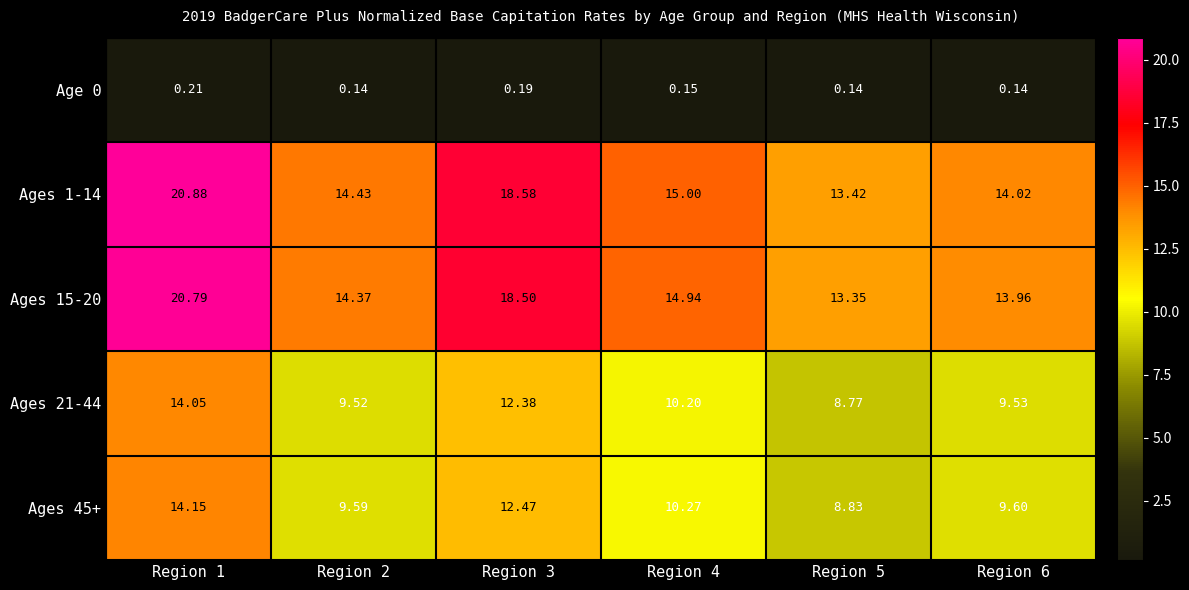

Which series has the largest range (max minus min)?

Ages 1-14